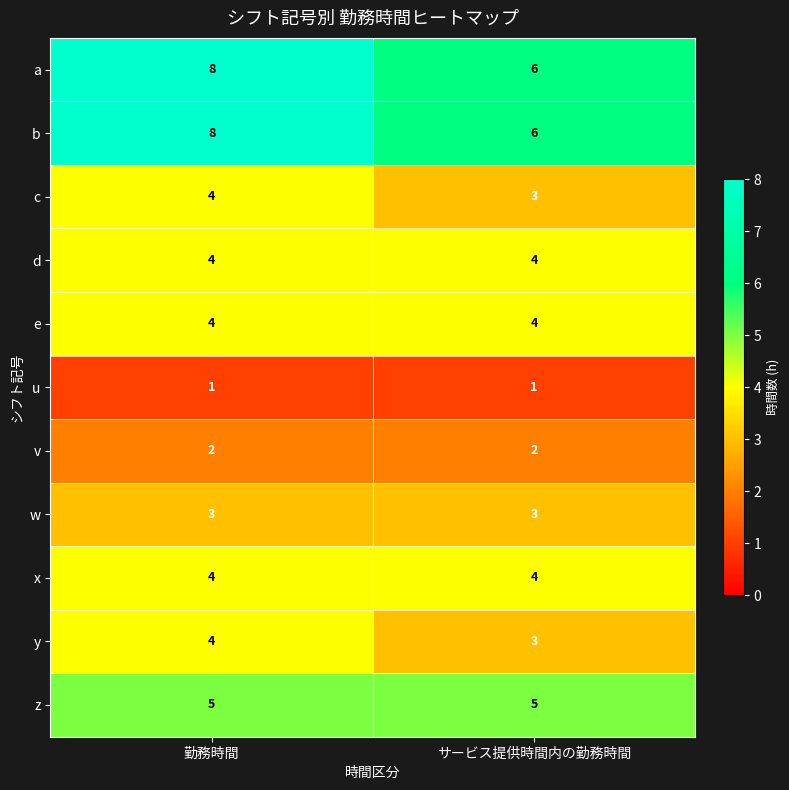

What is the spread (max minus min) of values at サービス提供時間内の勤務時間?

5